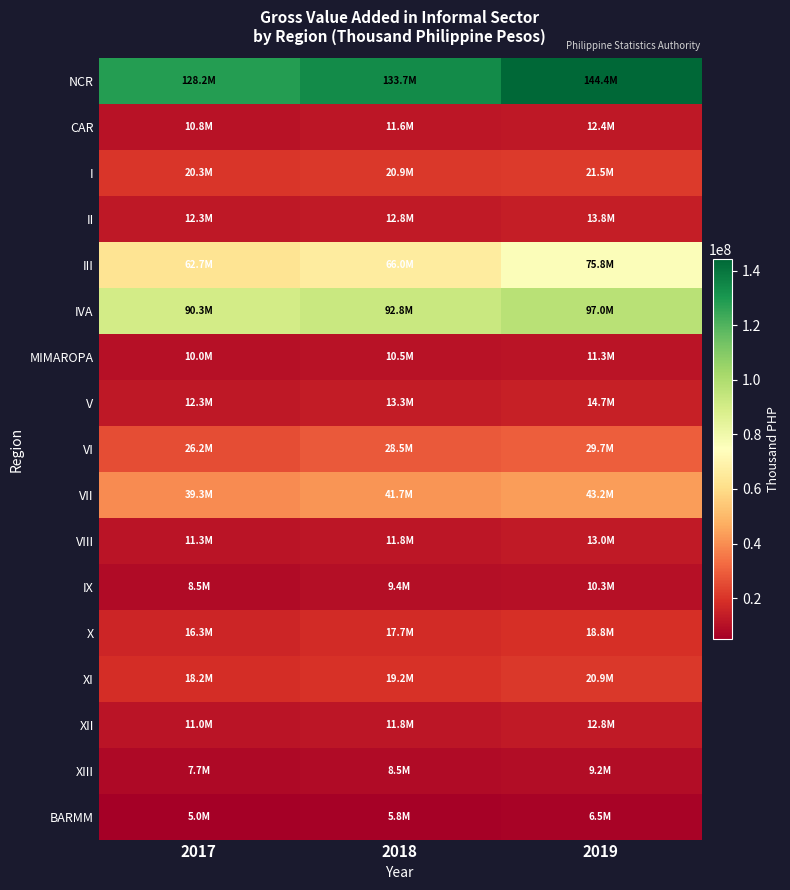

Which category has the lowest value across all series?

2017